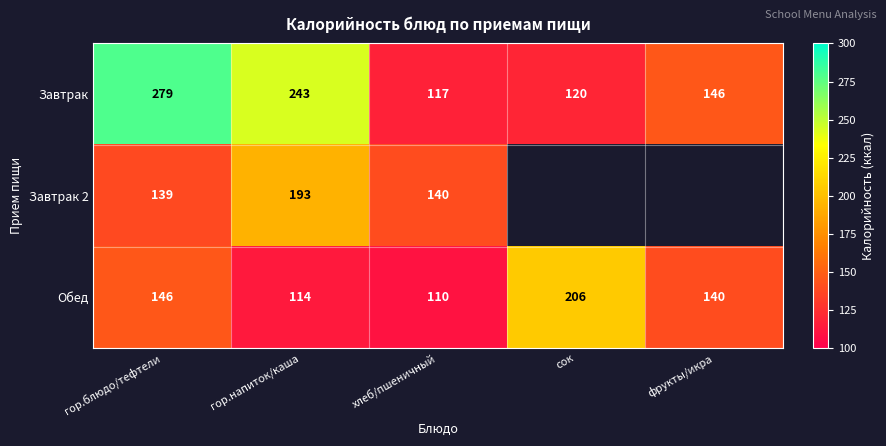

List the labels in order of Обед value, smallest first.

хлеб/пшеничный, гор.напиток/каша, фрукты/икра, гор.блюдо/тефтели, сок